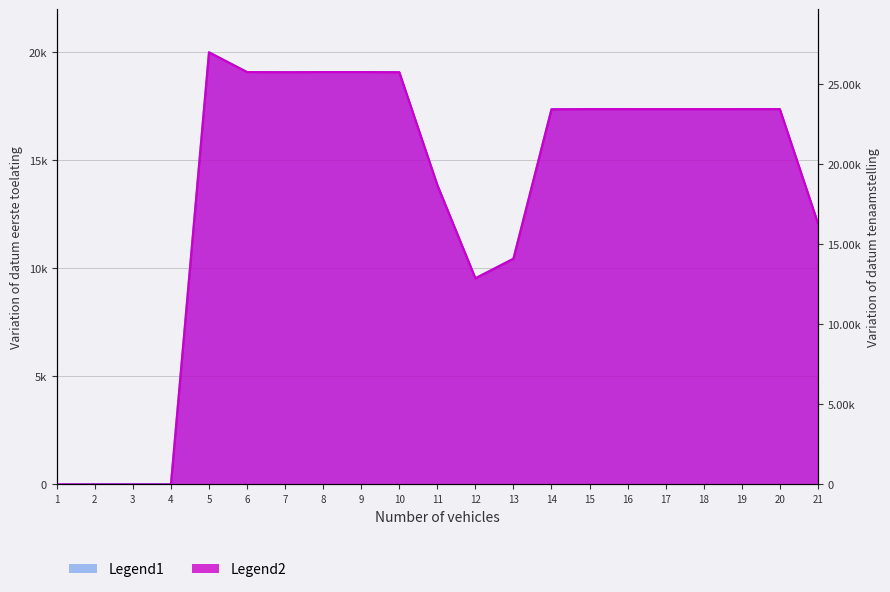

True or false: datum_eerste_toelating has more than 0 points higher than both neighbors.

True